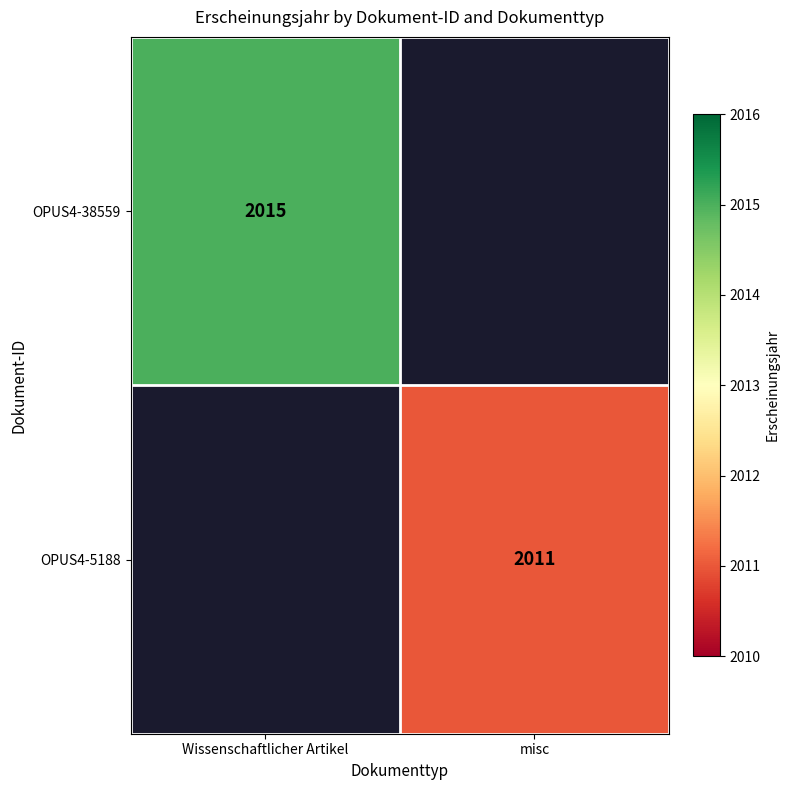

Which category has the lowest value across all series?

misc